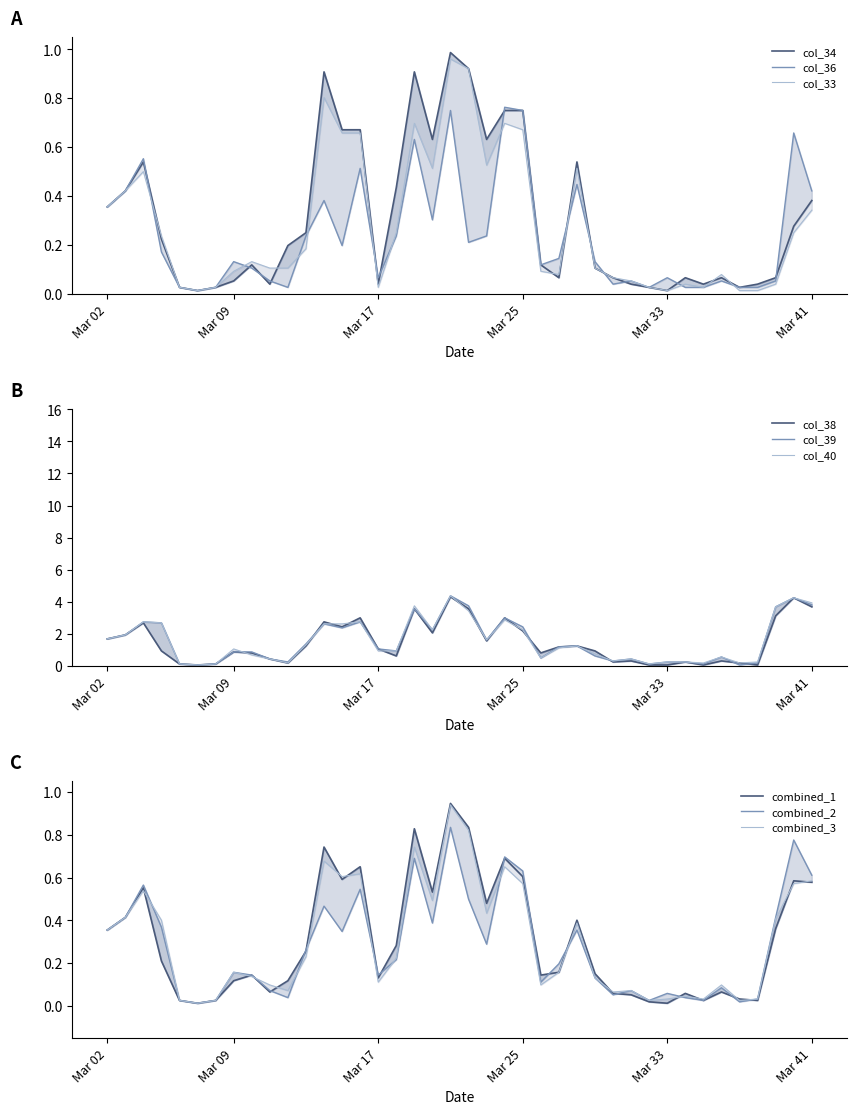

List the labels in order of col_36 value, smallest first.

5, 4, 6, 10, 30, 32, 33, 35, 36, 28, 9, 29, 34, 37, 15, 31, 8, 24, 7, 27, 25, 3, 13, 20, 11, 16, 21, 18, 0, 12, 1, 39, 26, 14, 2, 17, 38, 19, 23, 22